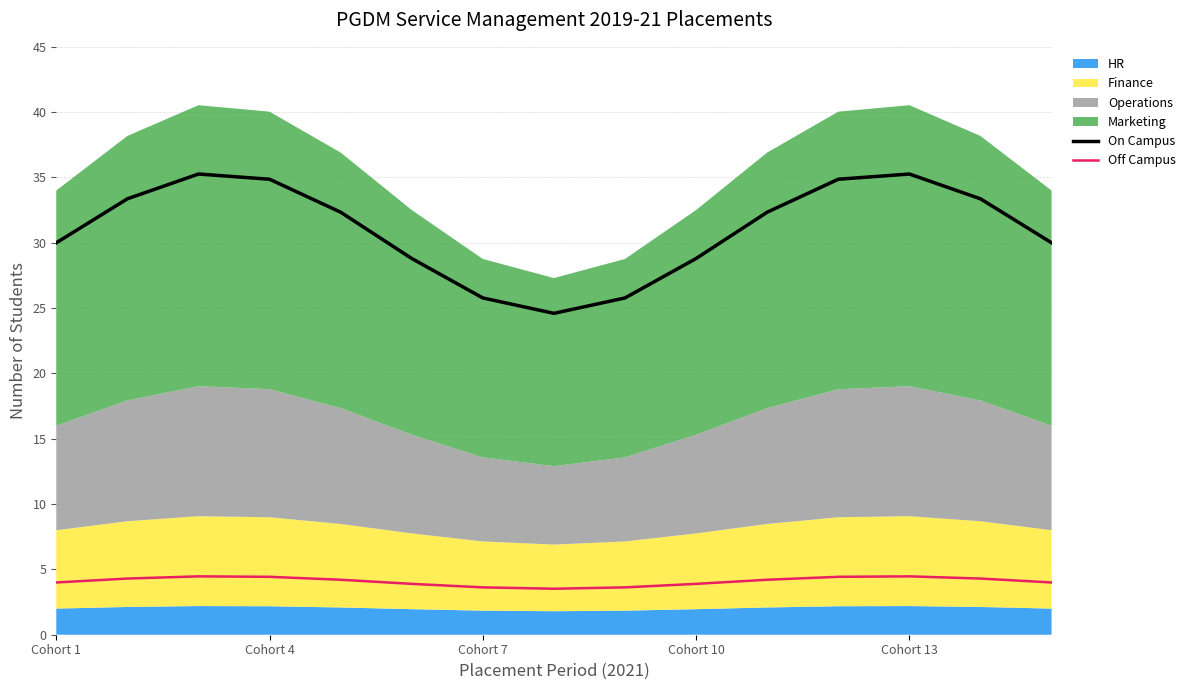

True or false: Off Campus has more than 1 points higher than both neighbors.

True